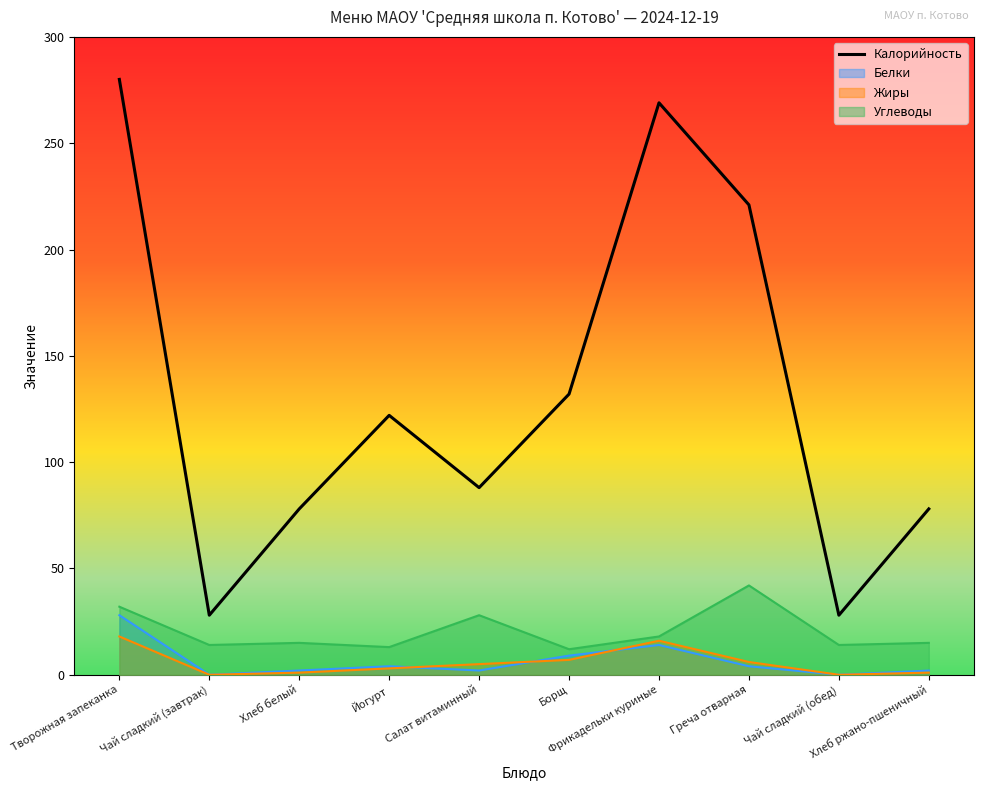

Reading left to right, what are all the values shown in this chart?

Творожная запеканка=280	Чай сладкий (завтрак)=28	Хлеб белый=78	Йогурт=122	Салат витаминный=88	Борщ=132	Фрикадельки куриные=269	Греча отварная=221	Чай сладкий (обед)=28	Хлеб ржано-пшеничный=78